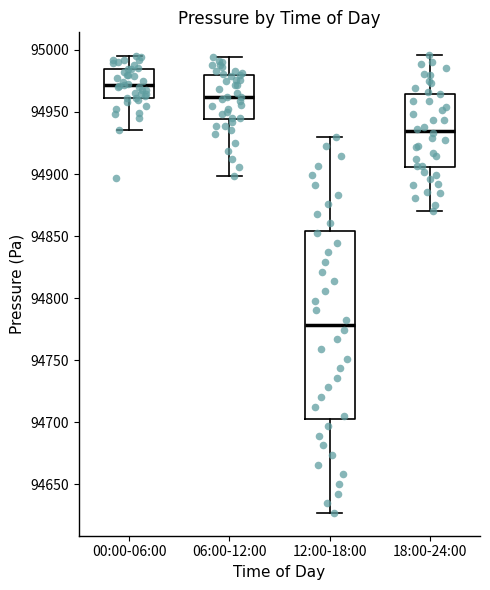

Reading left to right, transcribe this box plot: for each box, give where its median line is, the range the box spans, and where its two whiskers end, as read against the y-axis. The values are not printed on the chart, so give them approximately, as read against the axis.

00:00-06:00: median 94970, box 94960 to 94985, whiskers 94935 to 94995
06:00-12:00: median 94960, box 94945 to 94980, whiskers 94900 to 94995
12:00-18:00: median 94780, box 94705 to 94855, whiskers 94625 to 94930
18:00-24:00: median 94935, box 94905 to 94965, whiskers 94870 to 94995